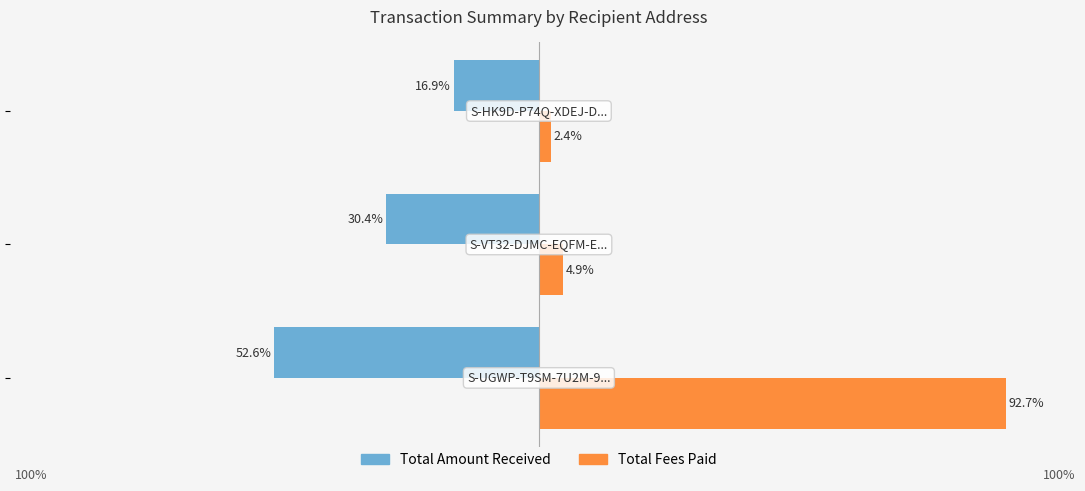

What are all the series names shown in the legend?

Total Amount Received, Total Fees Paid